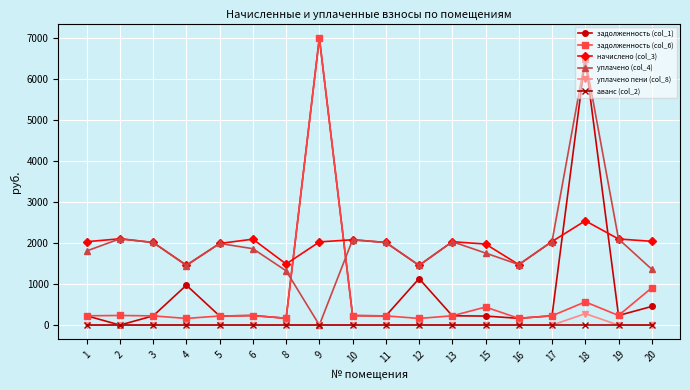

In начислено (col_3), how many points are higher than both neighbors (excluding endpoints)?

5